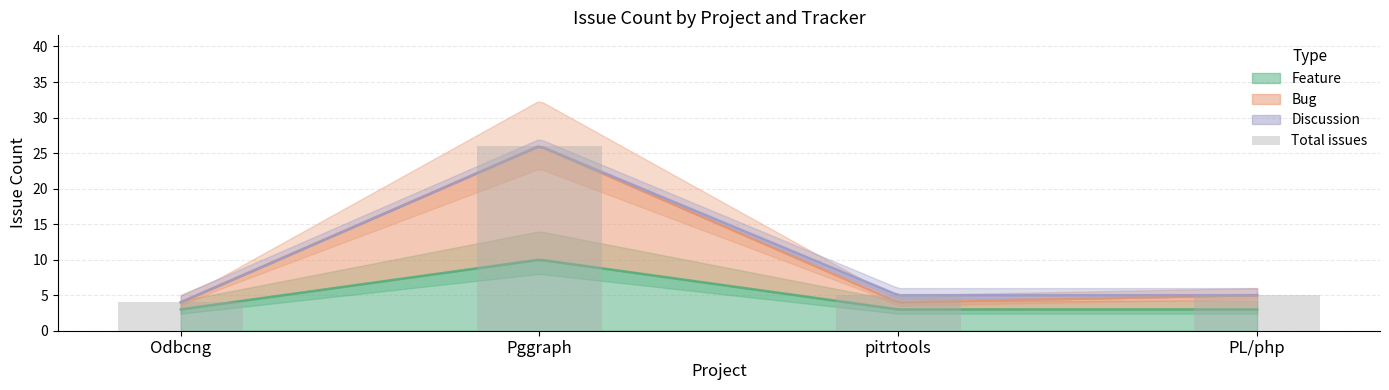

How many data points does each series have?

4